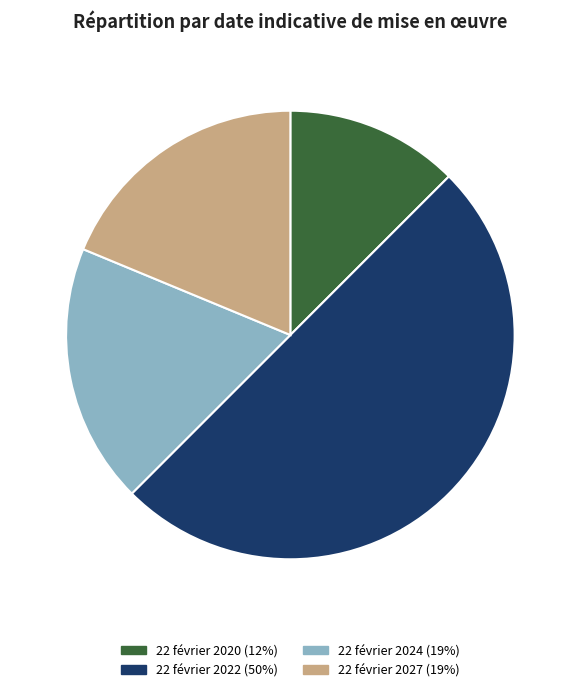

Is the sum of 22 février 2027 and 22 février 2020 greater than half?

No